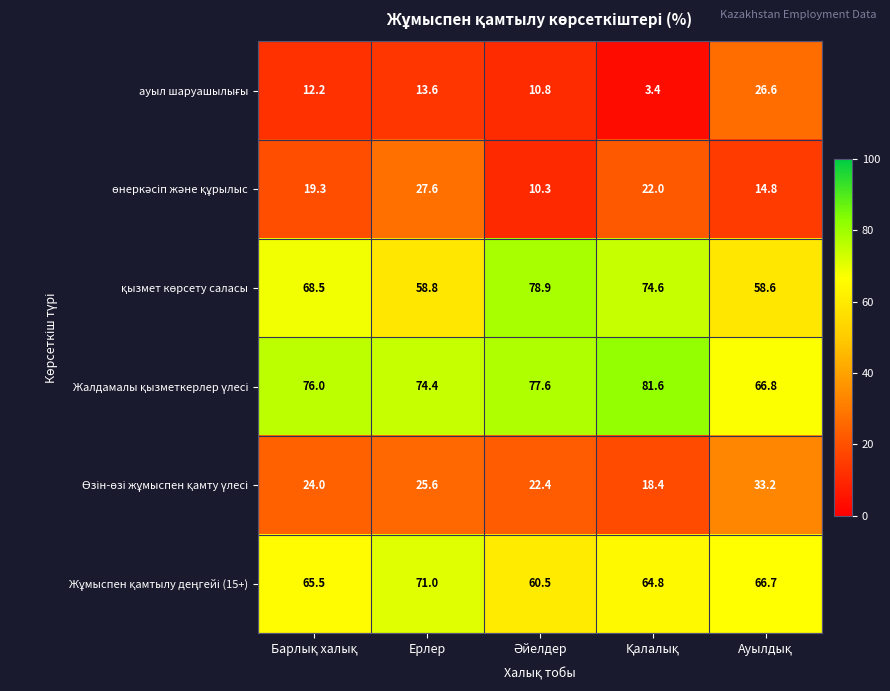

What is the maximum value shown in the chart?

81.6